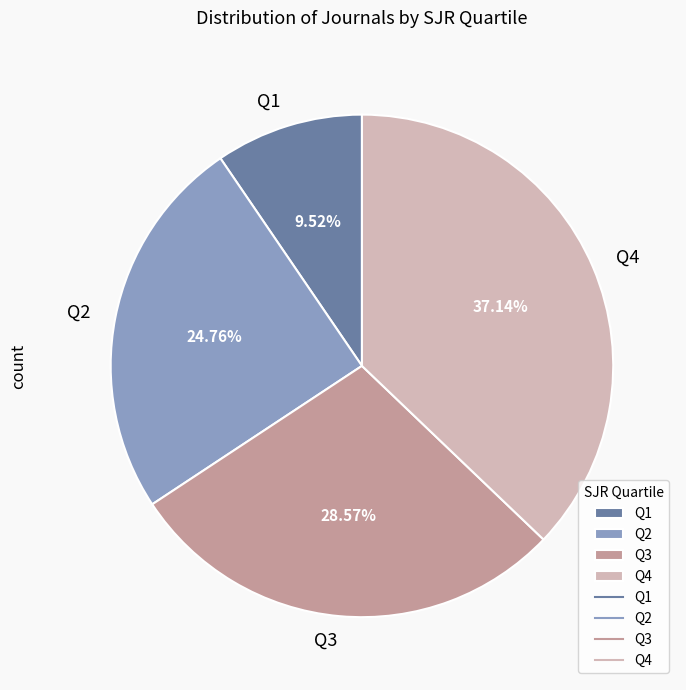

How many slices are in this pie chart?

4